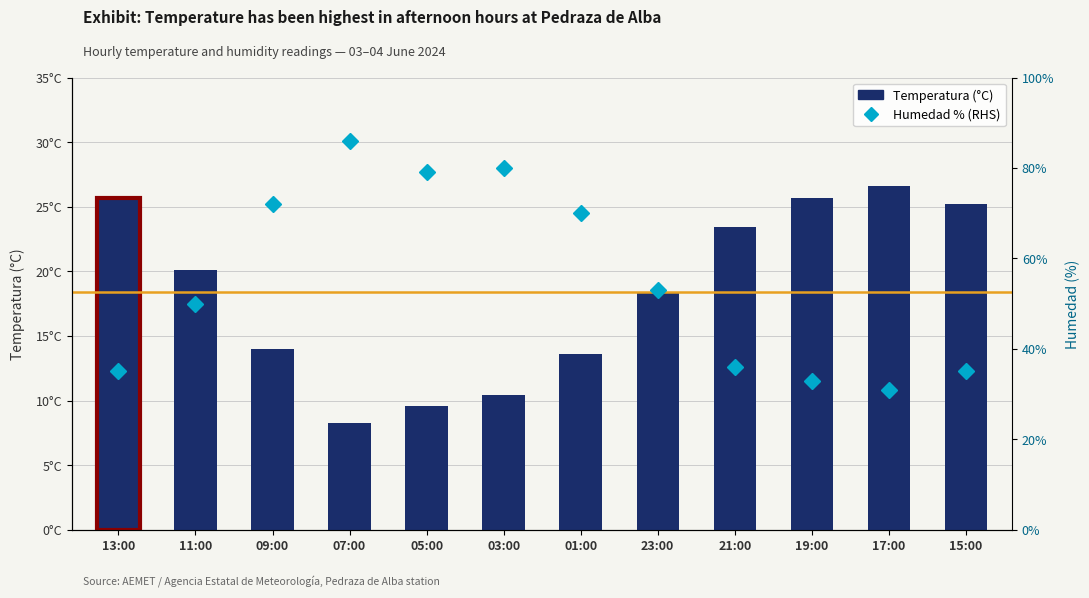

How many data points in Temperatura (°C) are less than 20?

6